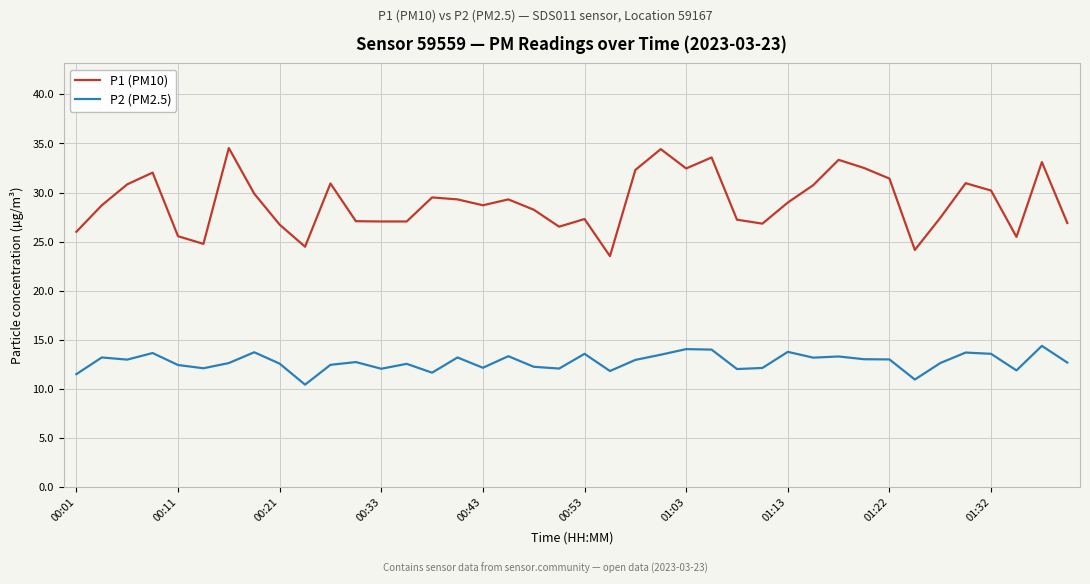

True or false: P2 (PM2.5) and P1 (PM10) cross at least once.

False